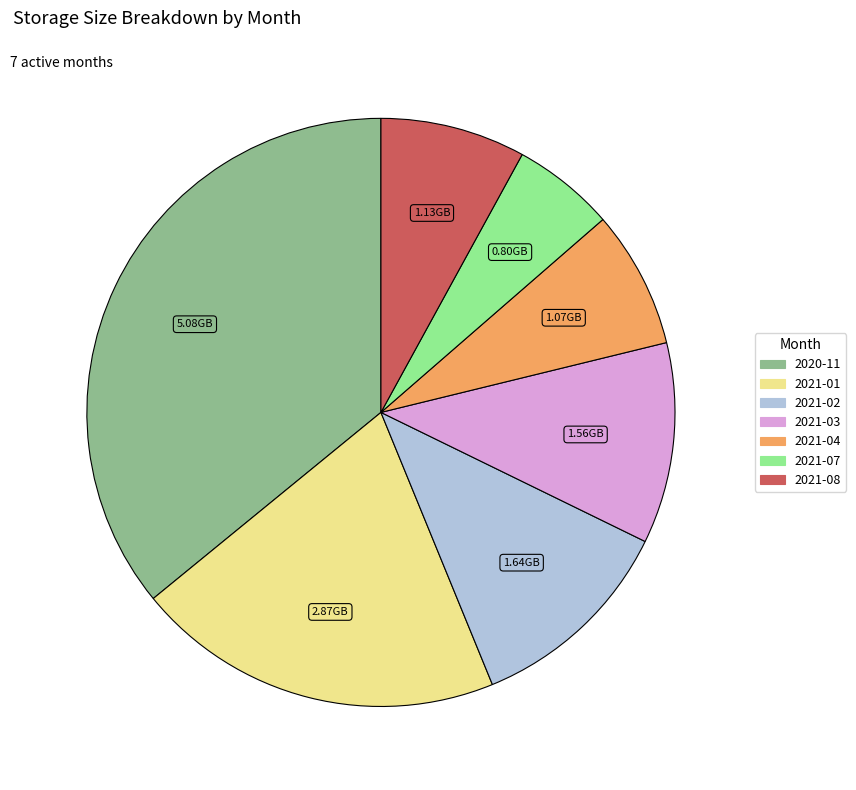

Is there a majority slice in this chart?

No